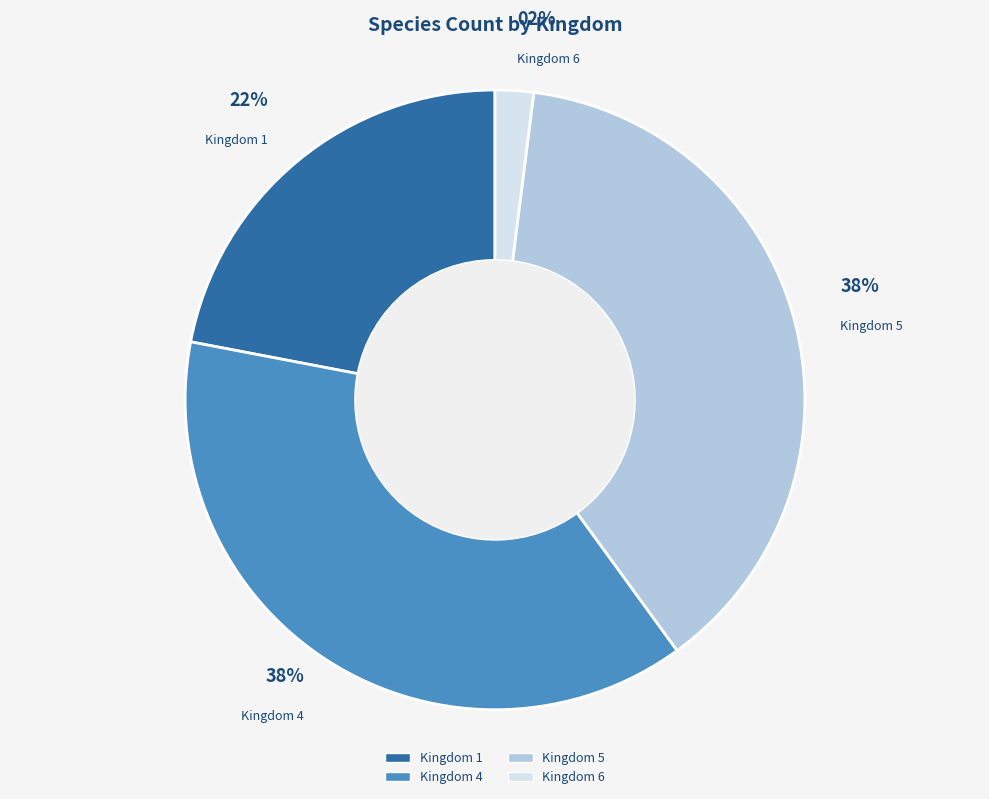

Which has a higher value, Kingdom 6 or Kingdom 5?

Kingdom 5